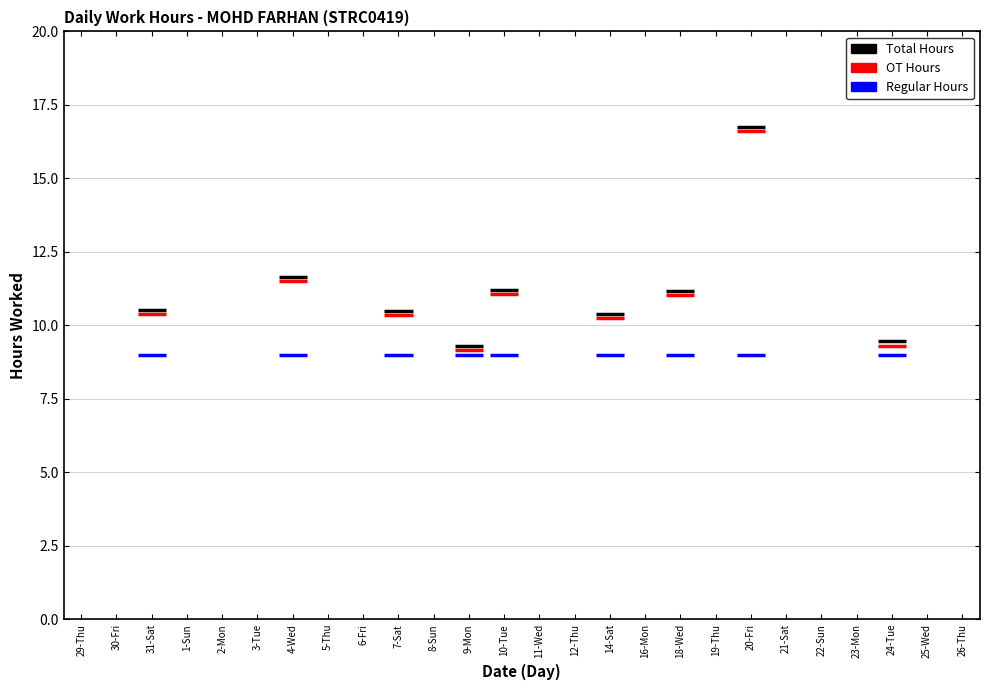

How many values exceed 0?

9